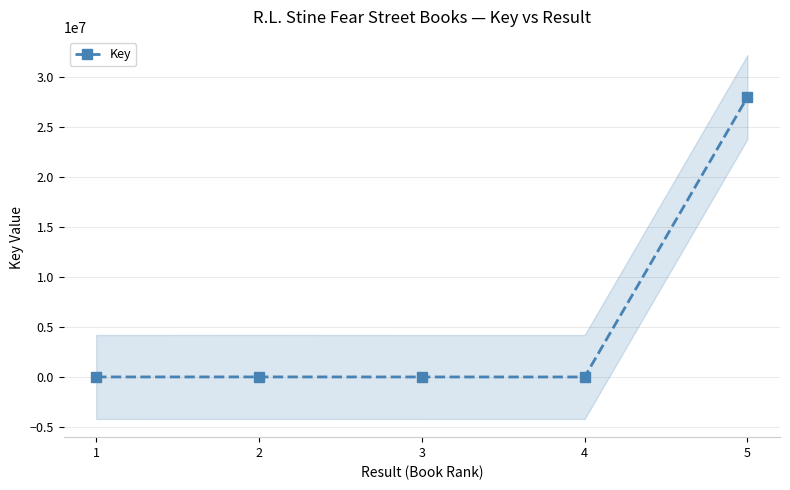

List the labels in order of value, smallest first.

4, 3, 1, 2, 5